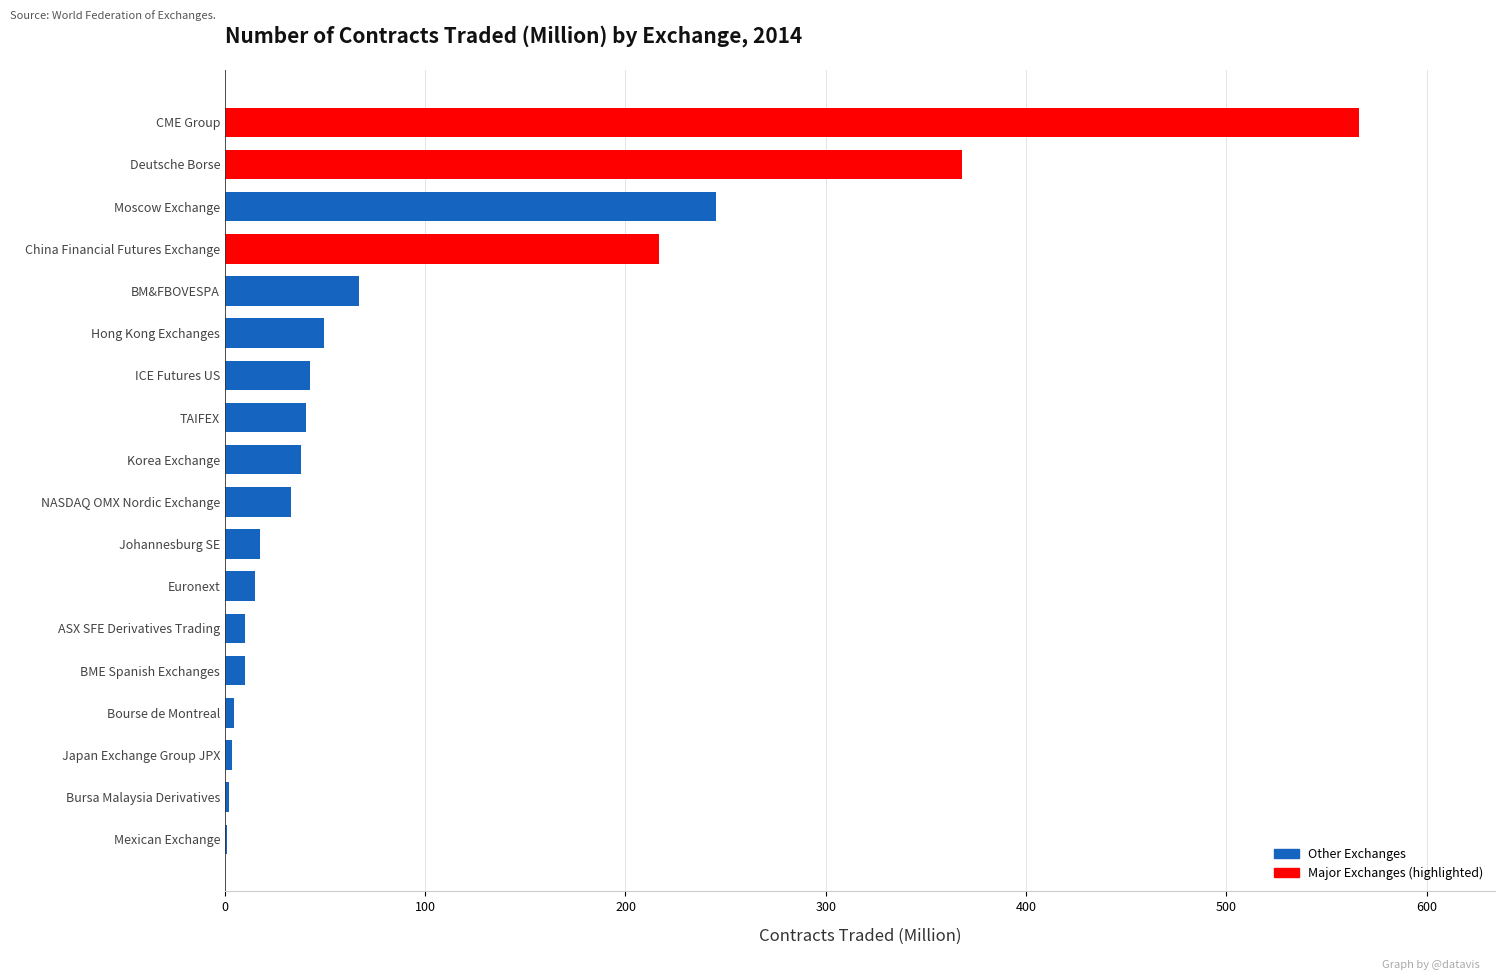

Count the number of categories in the chart.

18